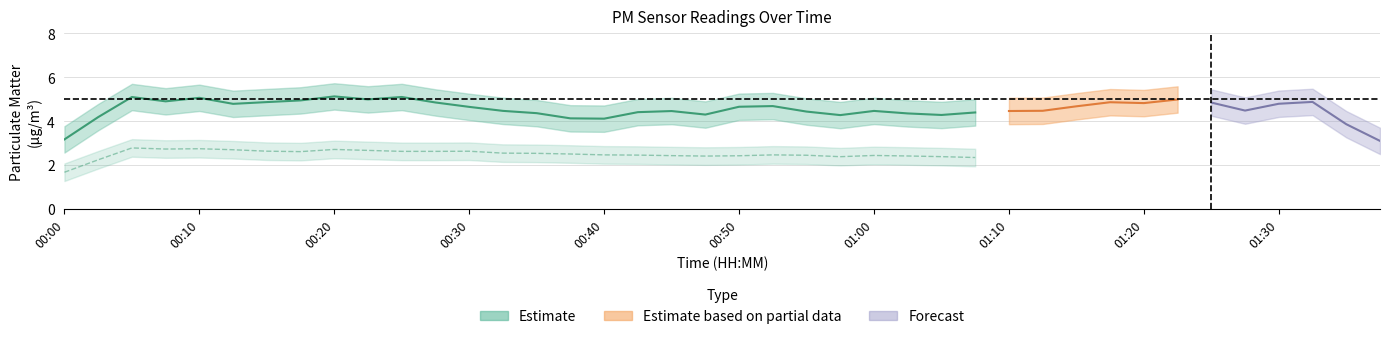

What is the value of the P1 point at the 4th from the left?

5.1